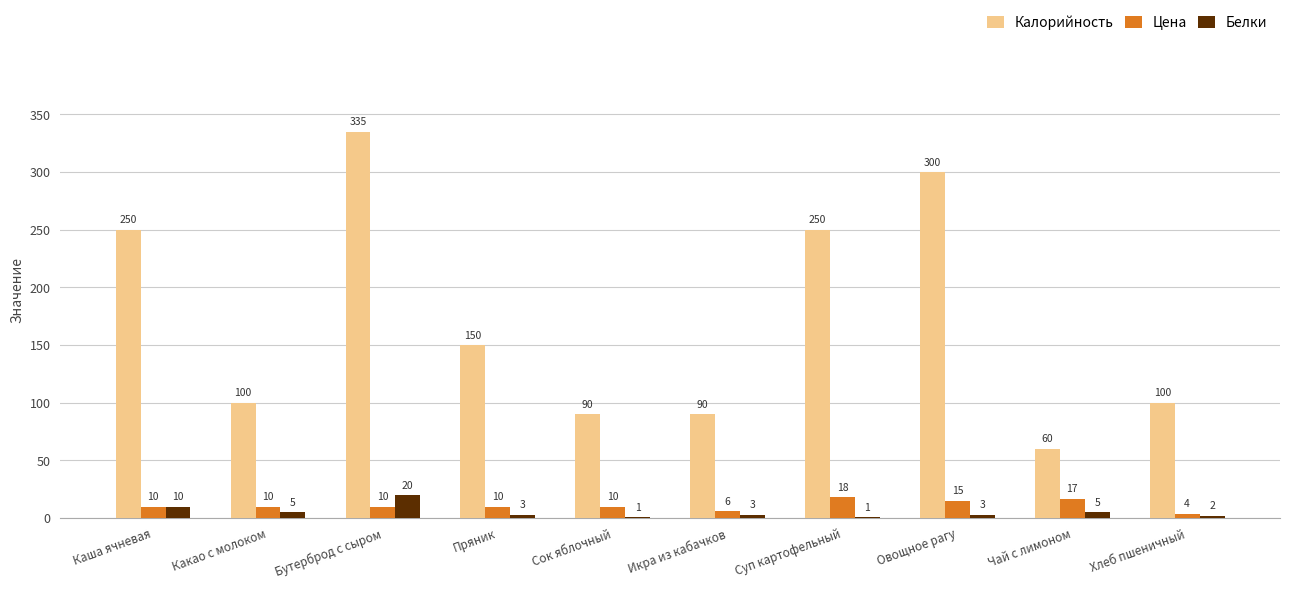

How many groups of bars are there?

10